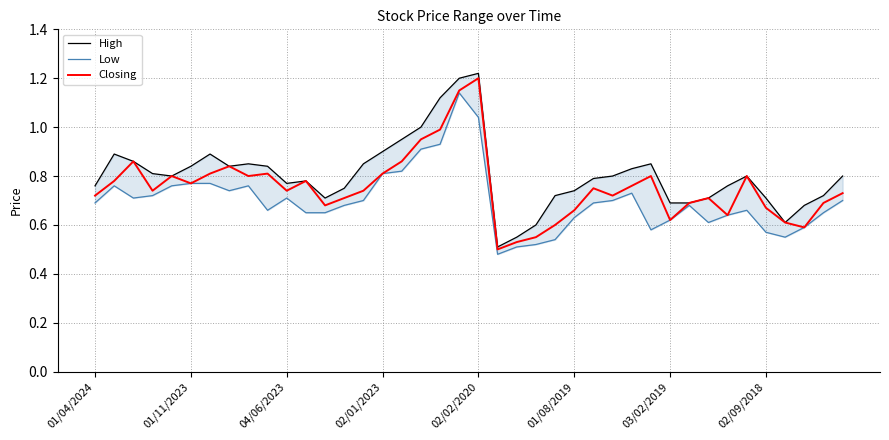

At how many categories does at least one series exceed 0?

40